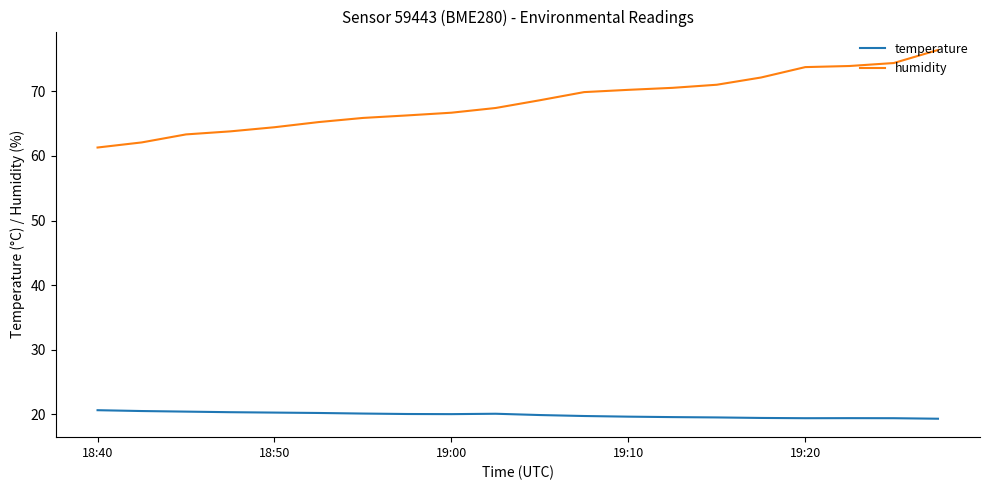

List the series in order of their overall mean, highest first.

humidity, temperature